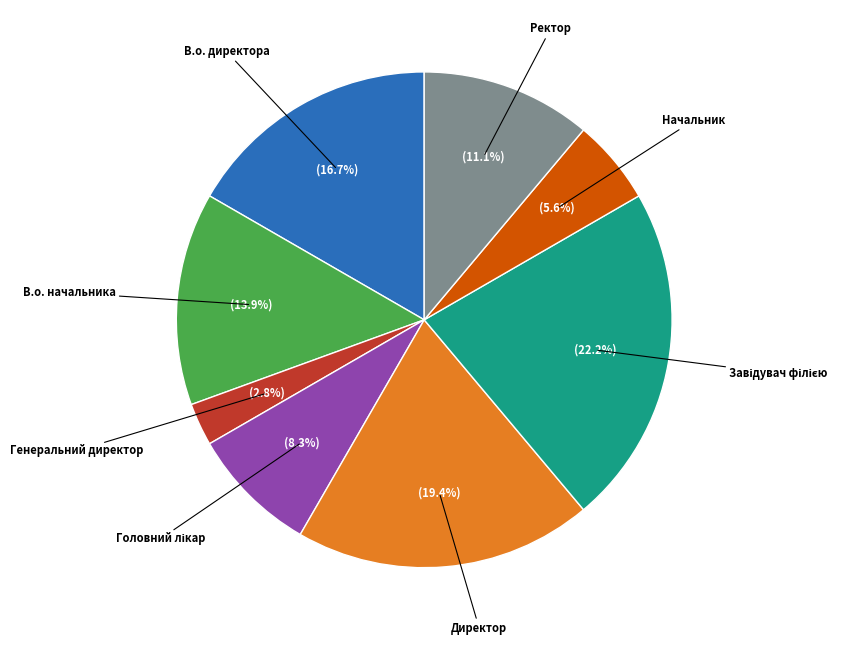

Combined, what portion of the pie is Генеральний директор and В.о. начальника?

16.7%